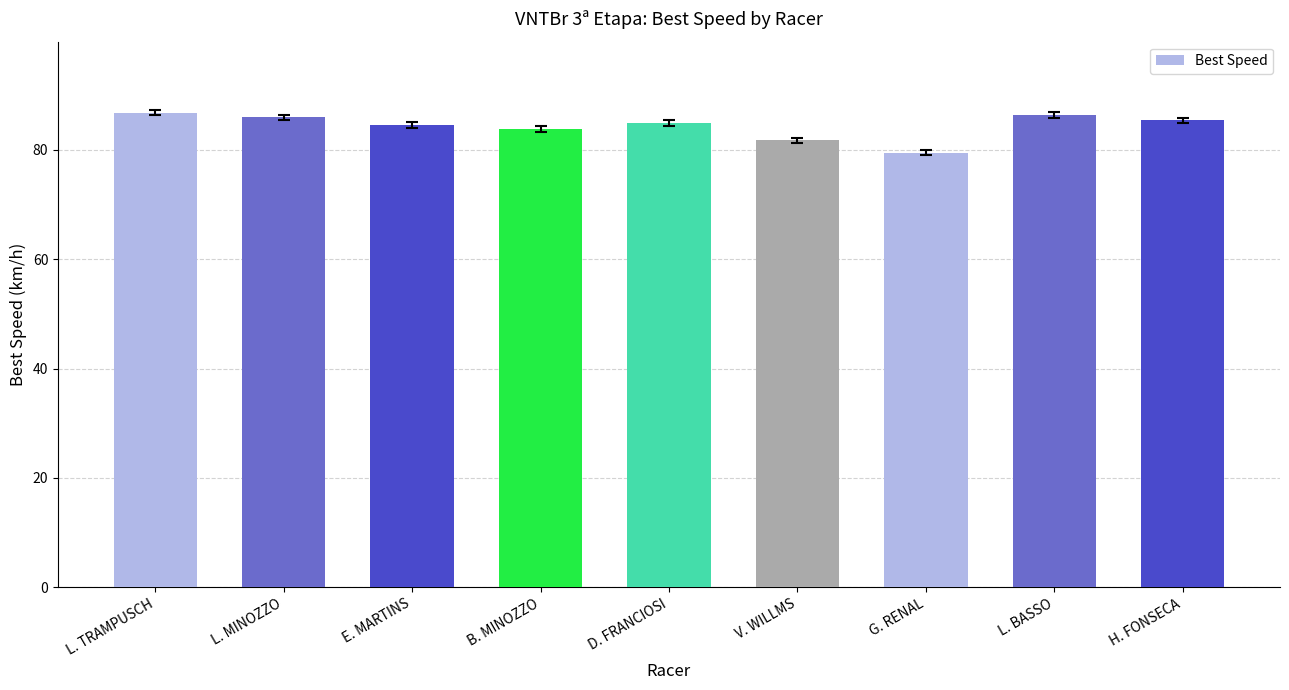

At which category does the chart reach its minimum across all series?

G. RENAL